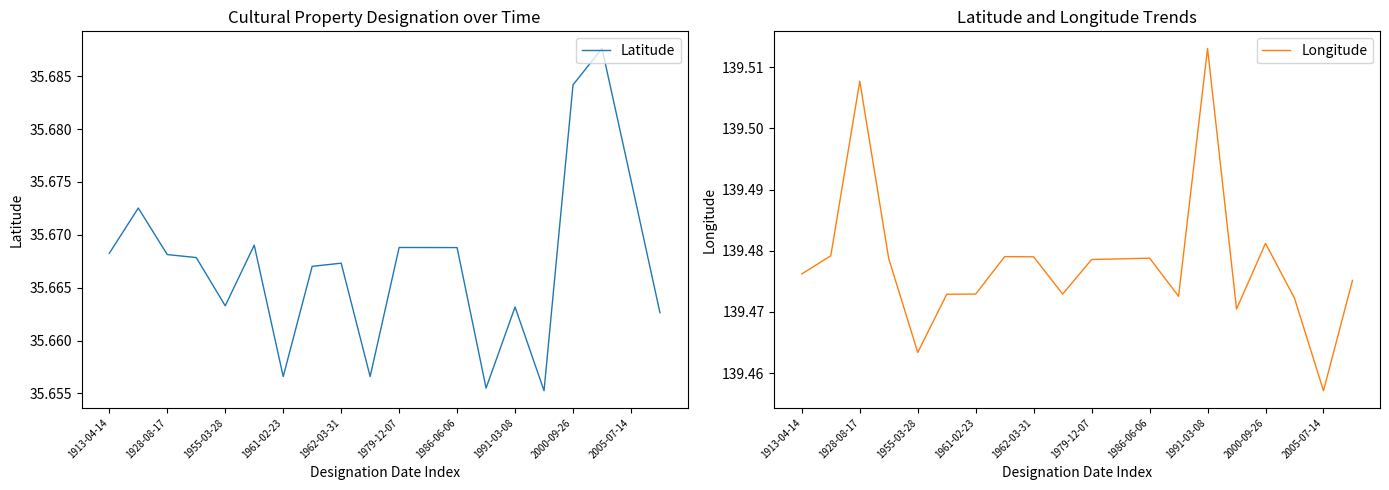

What is the minimum value shown in the chart?

35.7